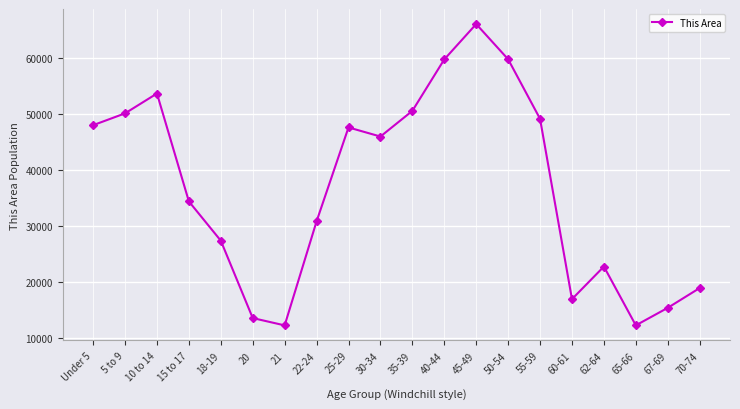

Where does the data first go above 45993?

Under 5